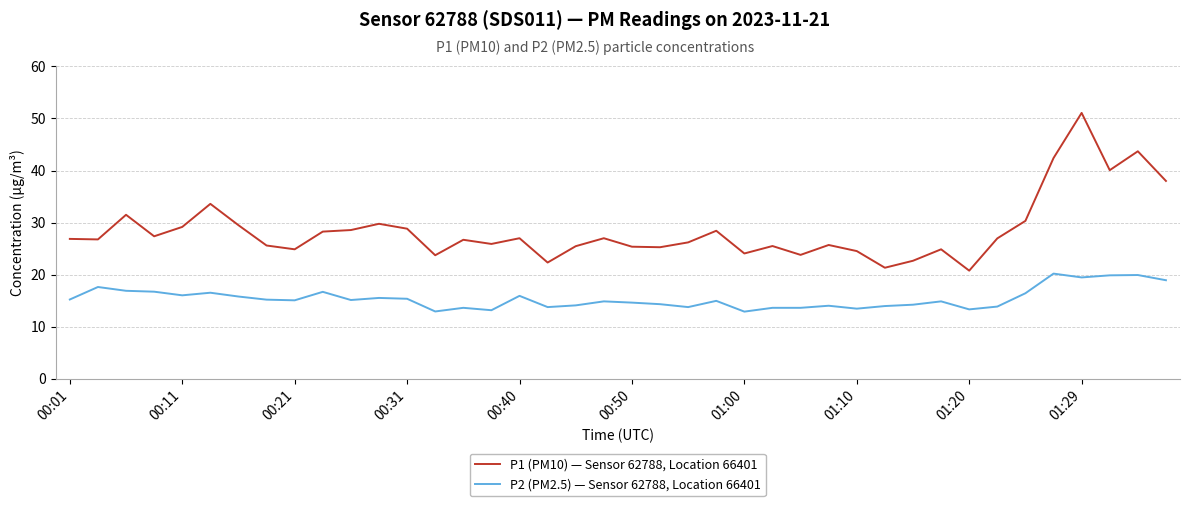

Which series has the largest total across all categories?

P1 (PM10) — Sensor 62788, Location 66401